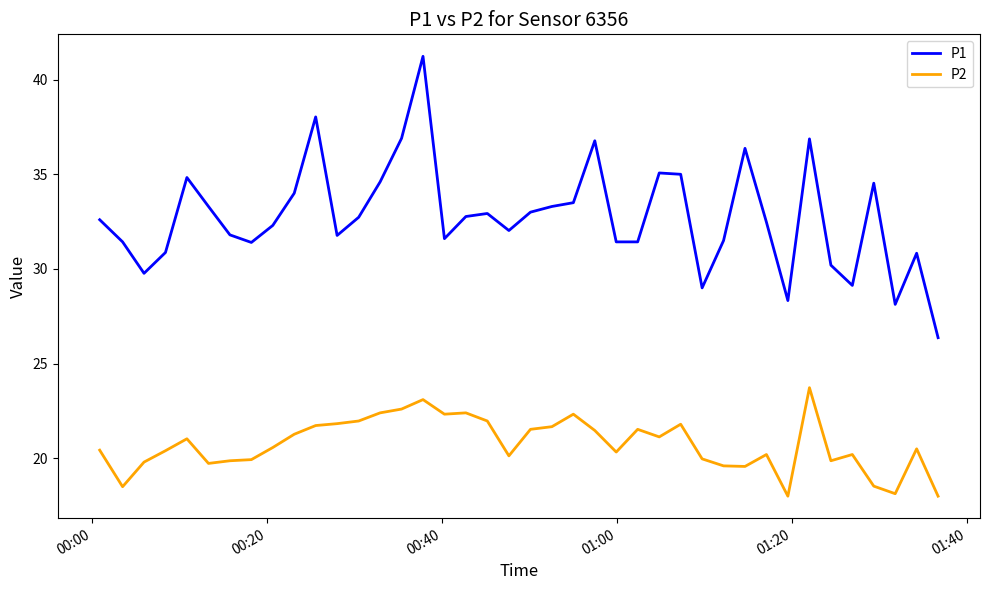

At how many categories does at least one series exceed 22?

40